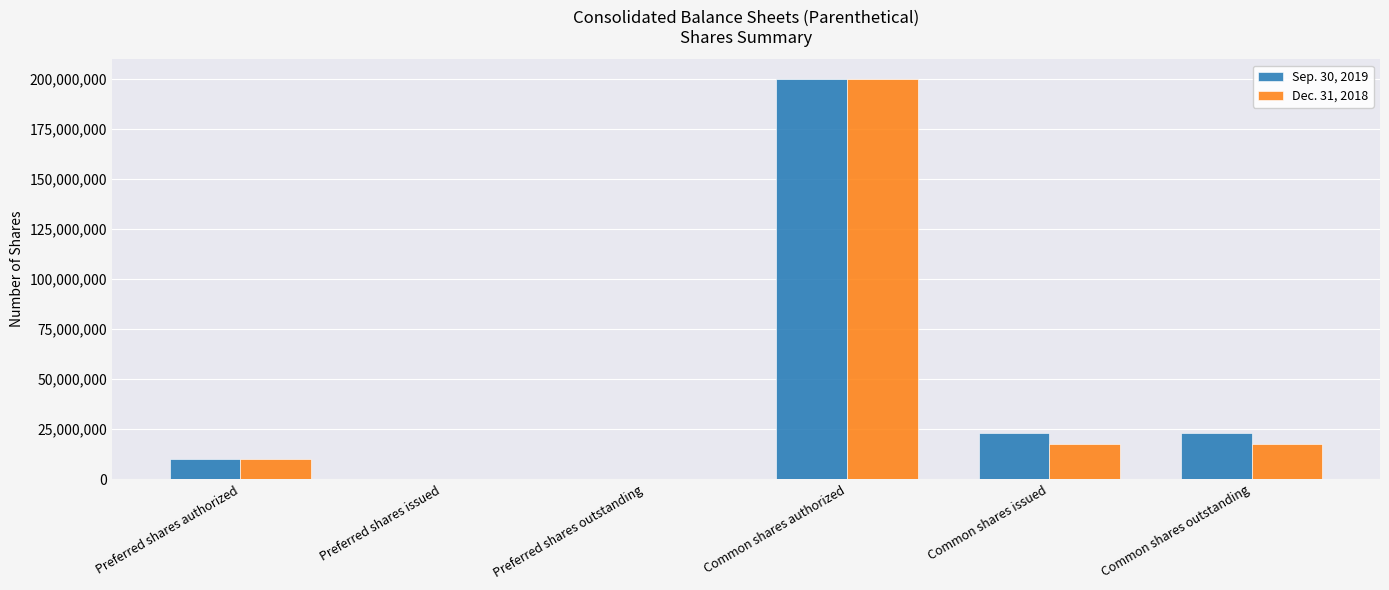

Reading left to right, list all the values displayed in this chart.

Sep. 30, 2019: Preferred shares authorized=10000000	Preferred shares issued=0	Preferred shares outstanding=0	Common shares authorized=200000000	Common shares issued=23198010	Common shares outstanding=23198010
Dec. 31, 2018: Preferred shares authorized=10000000	Preferred shares issued=0	Preferred shares outstanding=0	Common shares authorized=200000000	Common shares issued=17626873	Common shares outstanding=17626873